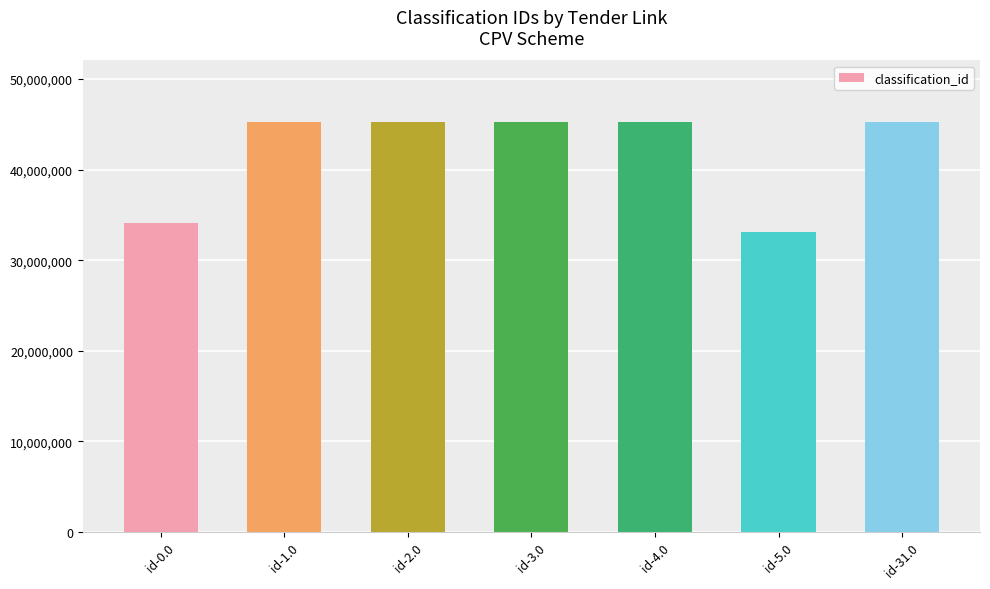

Approximately how many times larger is the value at id-2.0 compared to id-4.0?

1.0